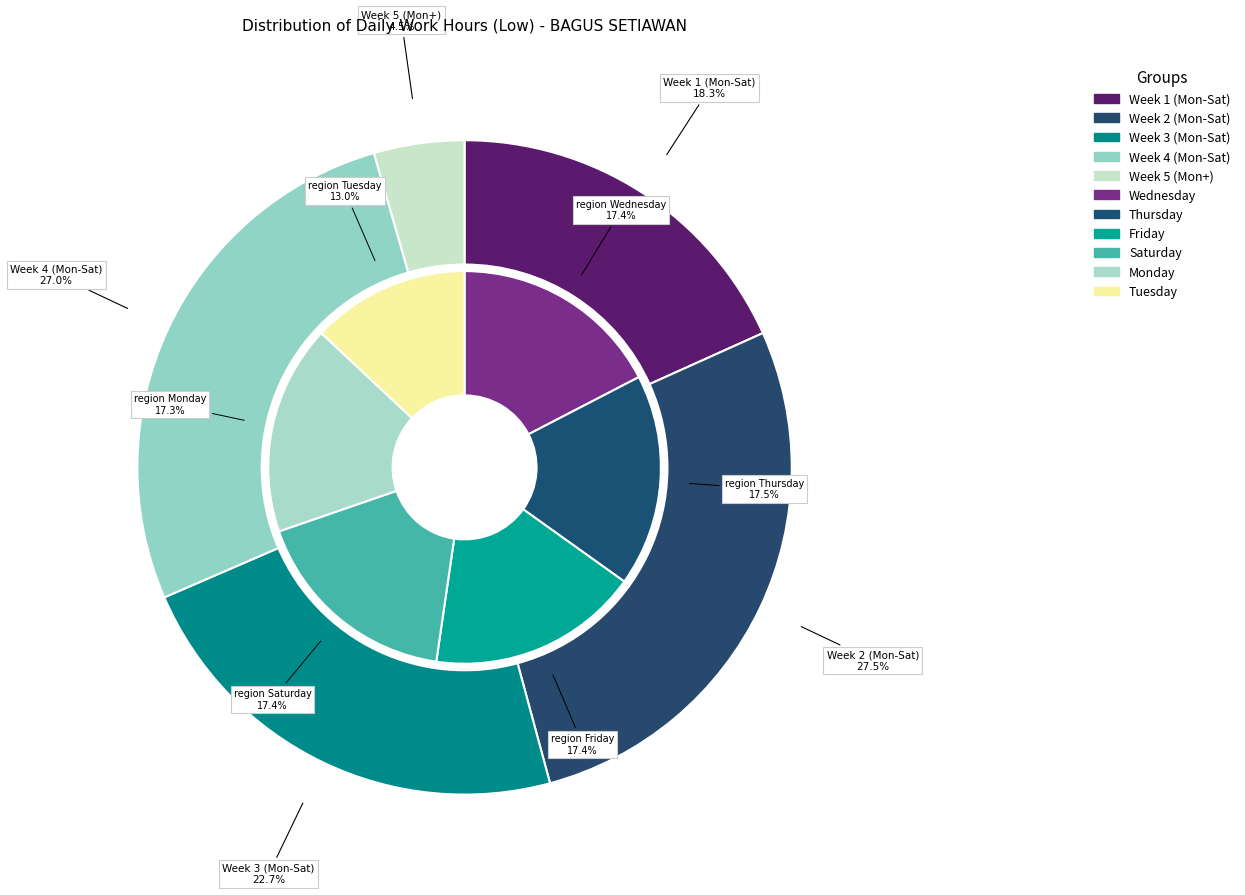

Does Day 14 account for over 50% of the chart?

No